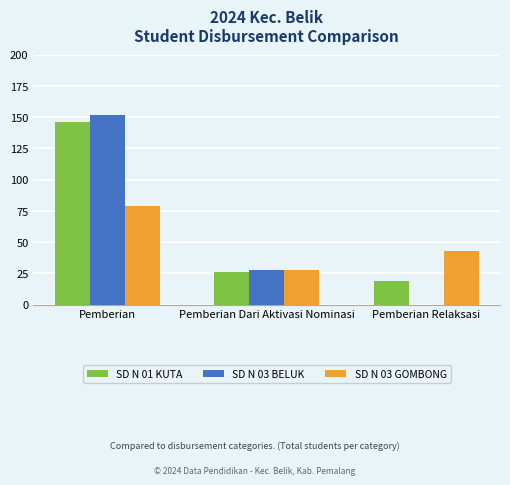

Count the number of data series in this chart.

3